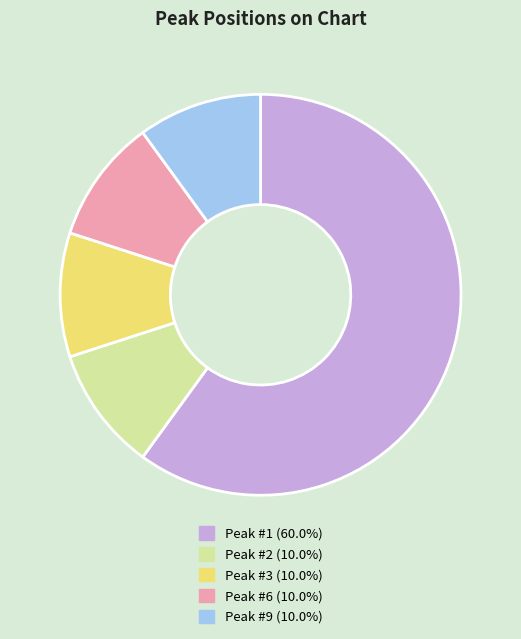

Does any single category account for the majority?

Yes